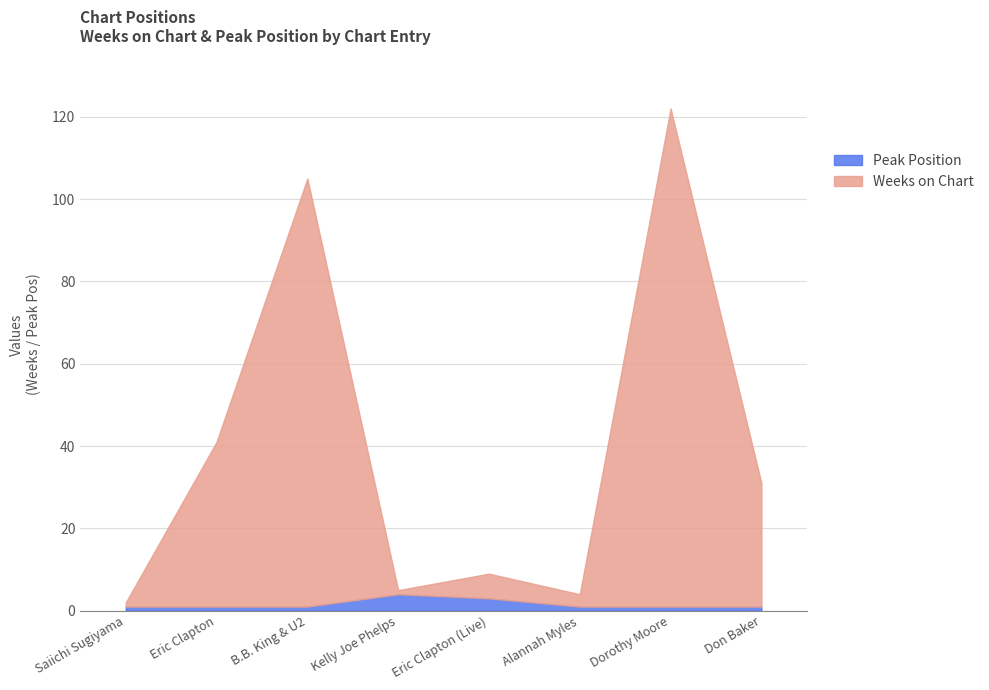

How many categories are shown in the chart?

8